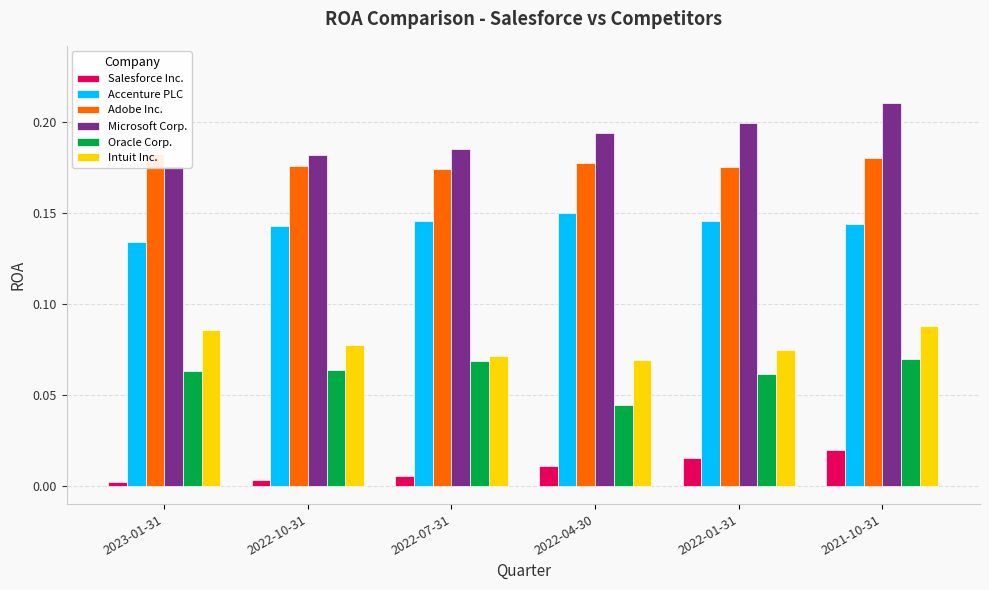

What is the label of the 6th bar from the right?

2023-01-31